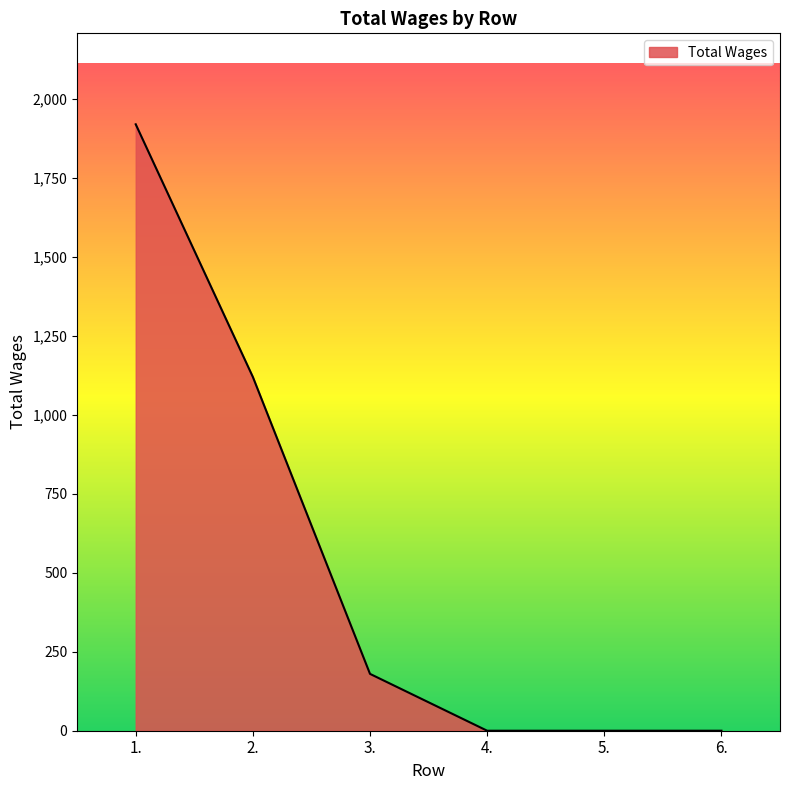

Where is the data nearest to the value 960?

2.